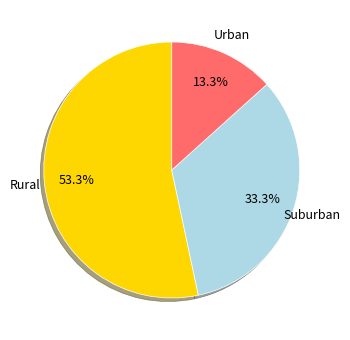

Count the number of slices in the pie.

3